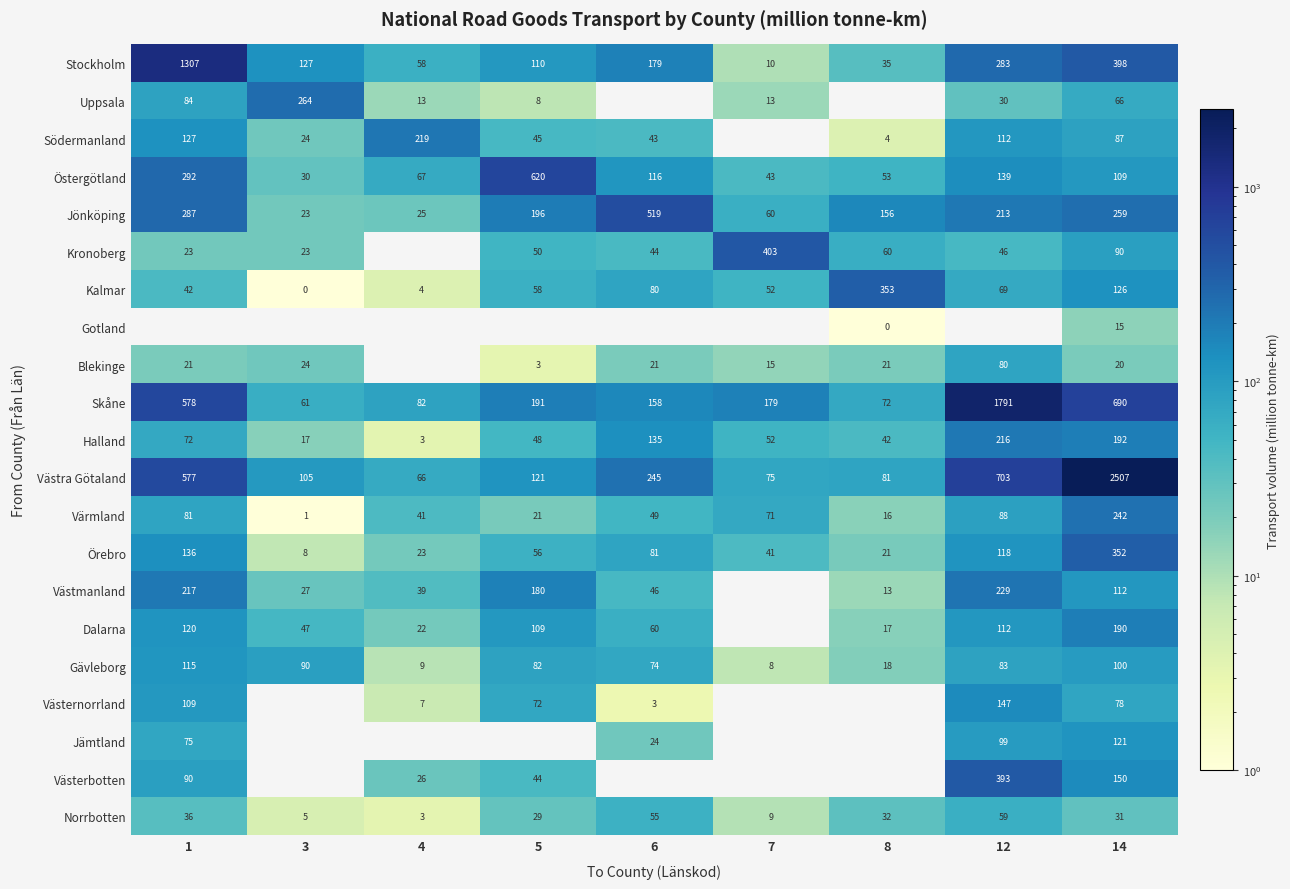

The value of Södermanland at 6 is 59. True or false?

False